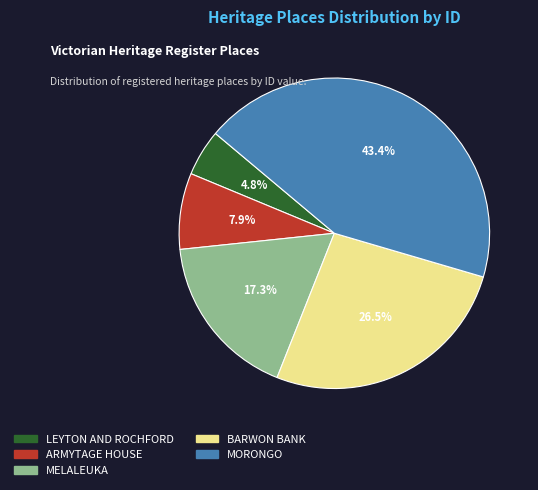

What is the ratio of the value at MELALEUKA to the value at ARMYTAGE HOUSE?

2.2